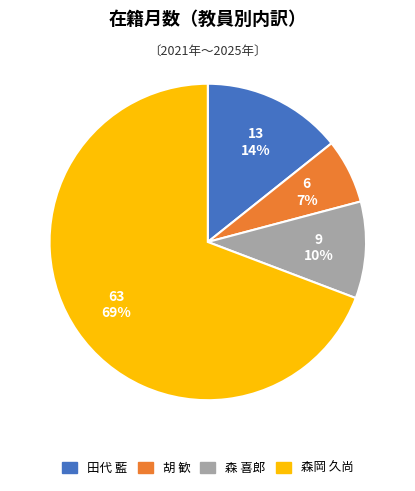

To the nearest percent, what is the average slice percentage?

25%